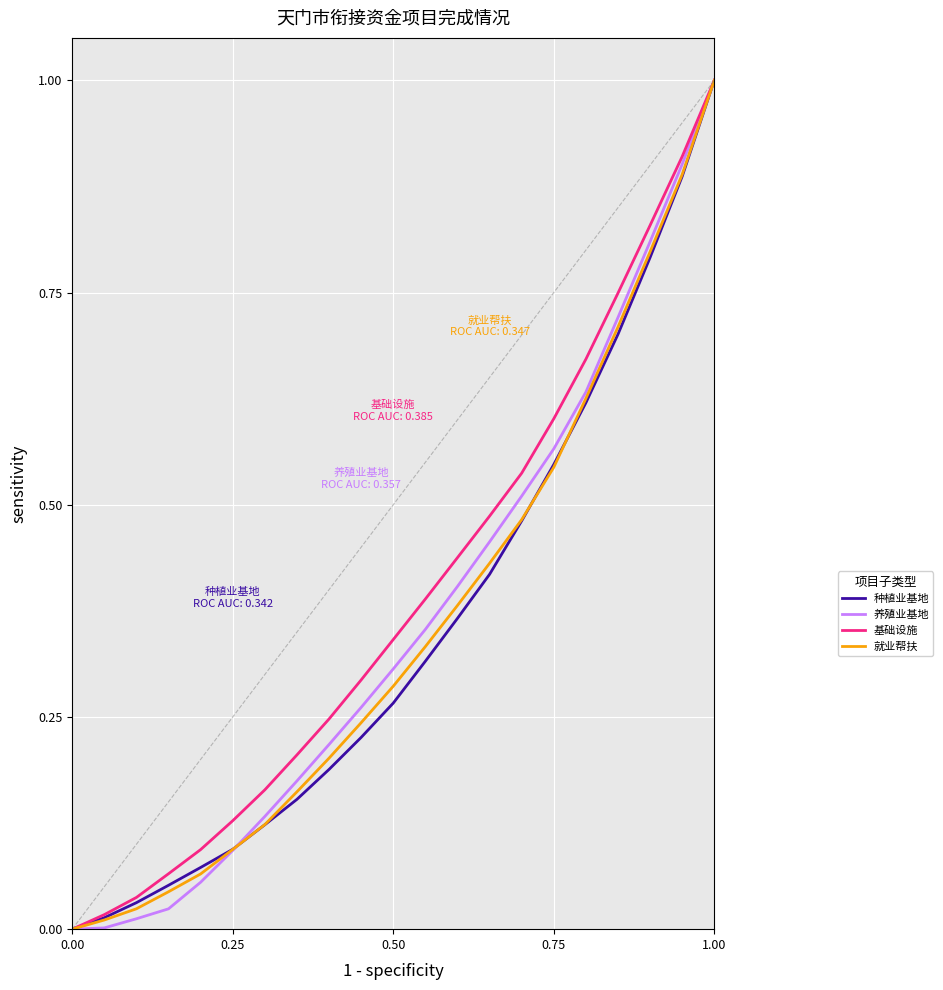

What is the maximum value shown in the chart?

1.0